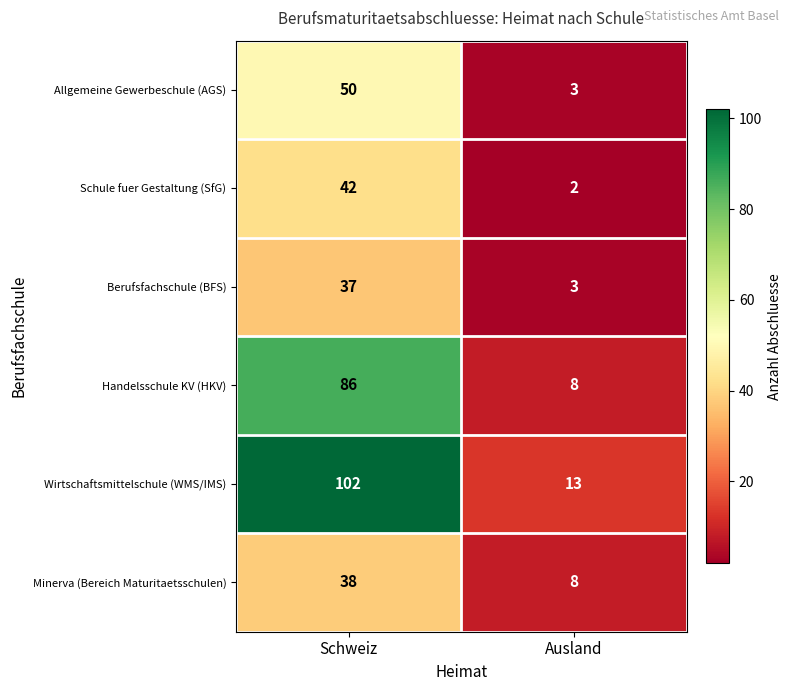

Read the Wirtschaftsmittelschule (WMS/IMS) value at Ausland, to the nearest 5.

15